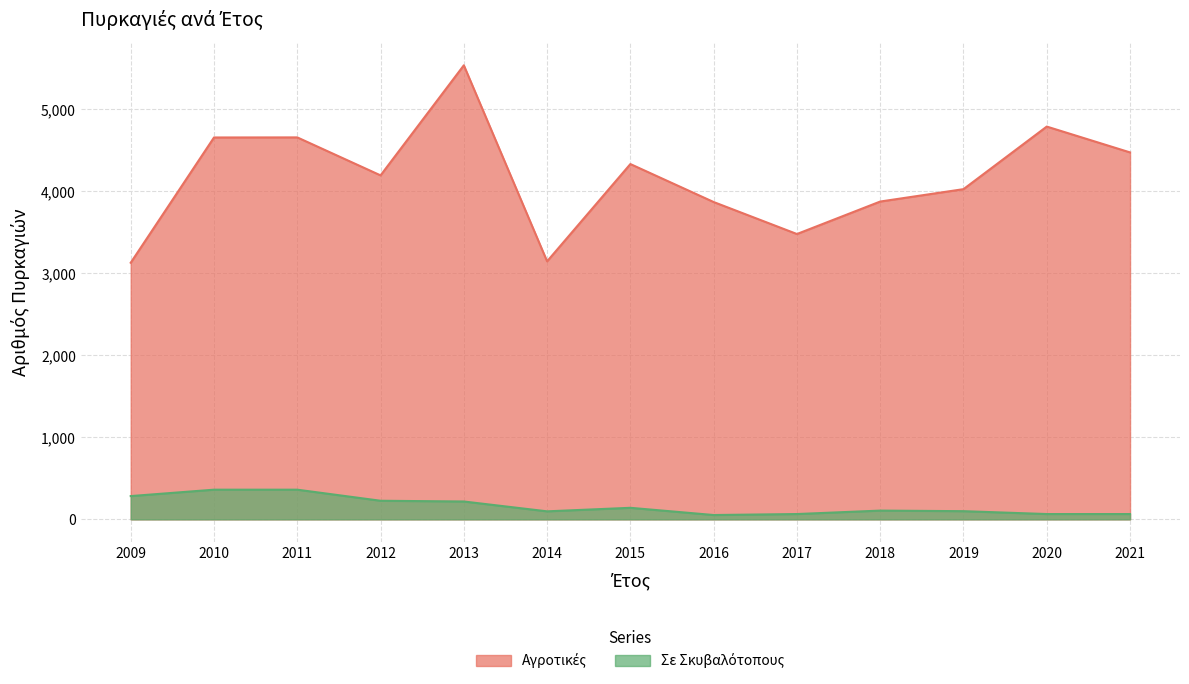

Reading left to right, transcribe all the data shown in this chart.

Αγροτικές: 3129	4656	4657	4194	5536	3146	4332	3869	3479	3875	4026	4789	4474
Σε Σκυβαλότοπους: 284	362	362	227	218	98	141	53	65	107	100	65	65